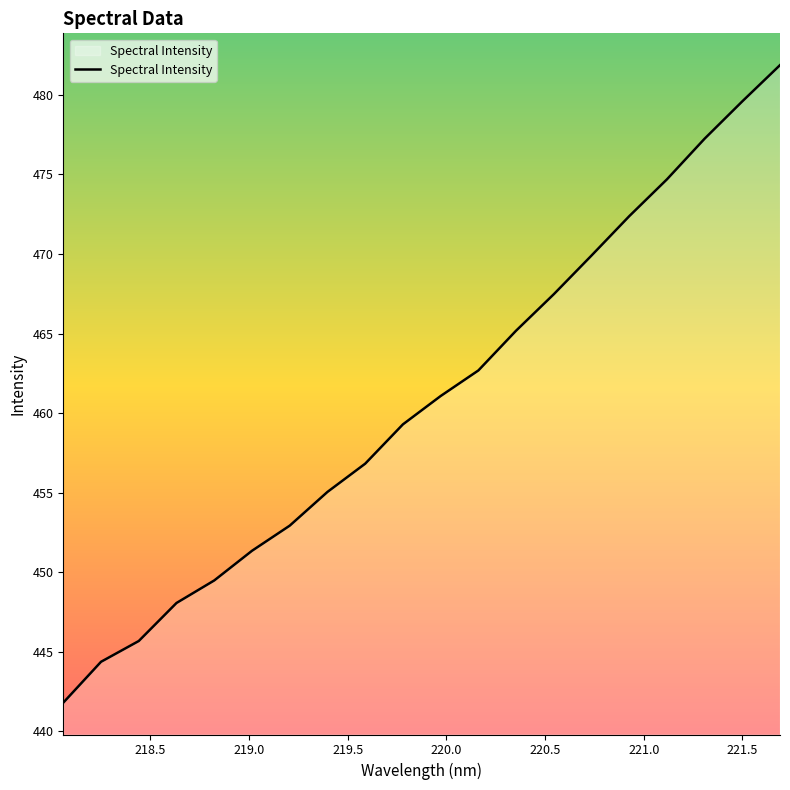

What is the greatest value displayed?

481.9